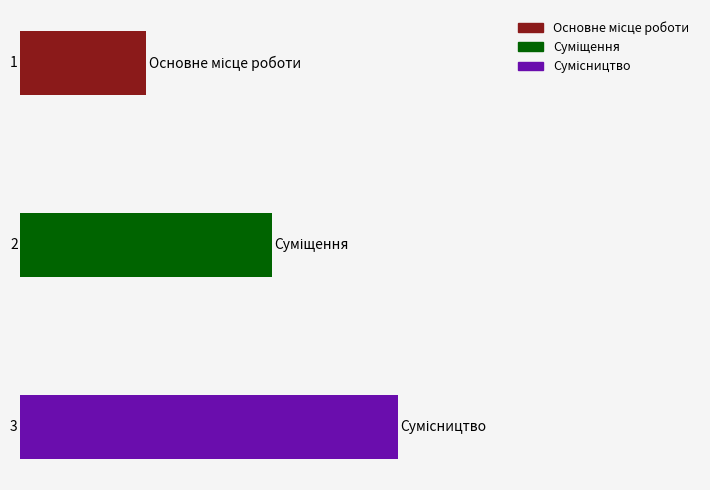

What is the greatest value displayed?

3